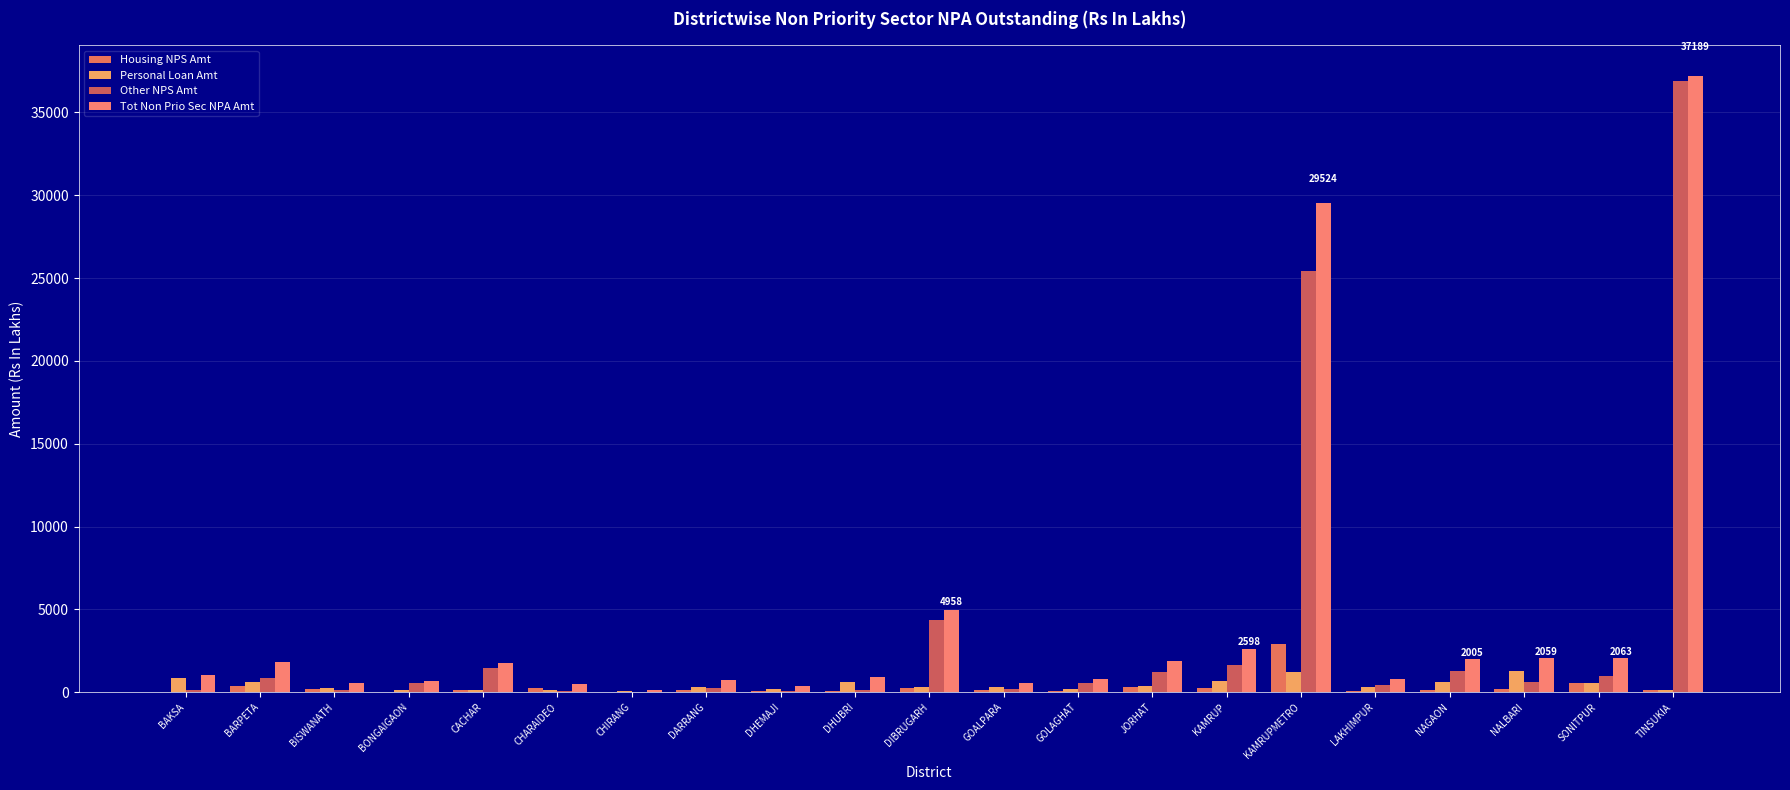

Is it true that Personal Loan Amt equals 284.4 at DHEMAJI?

False